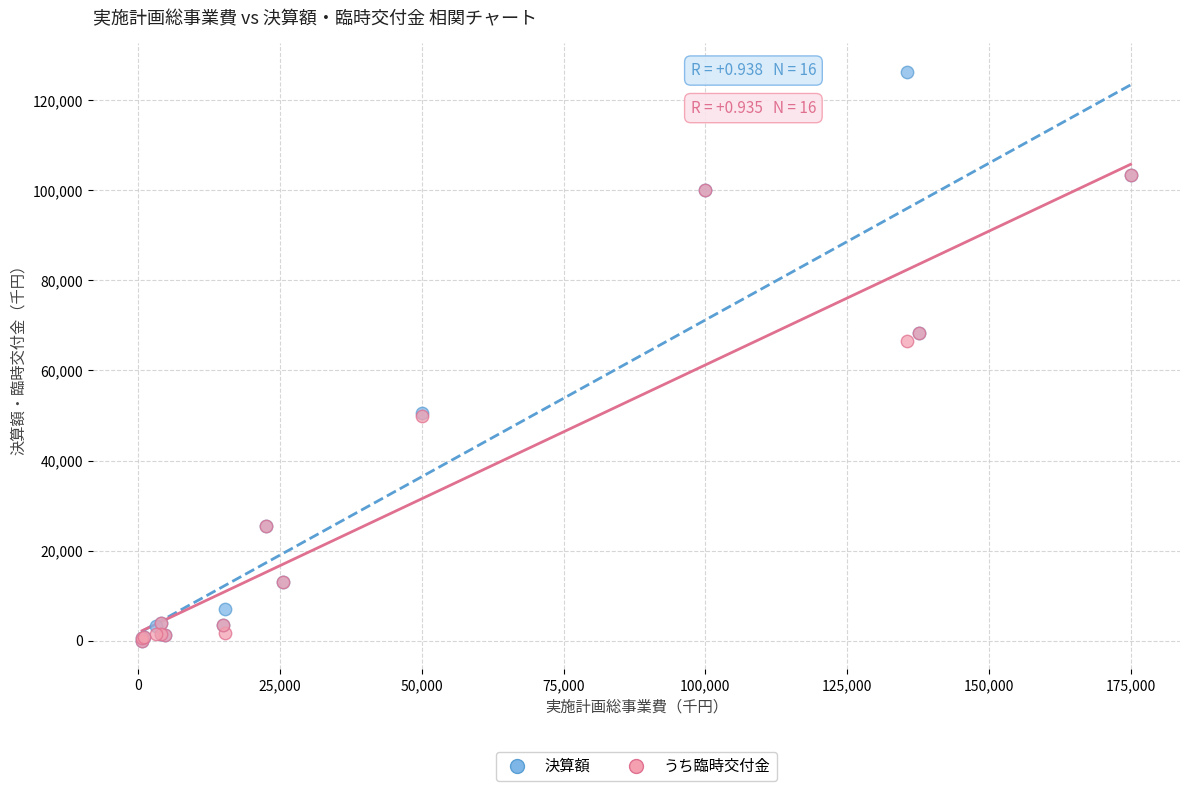

Across all series, what Y value is closest to 63175?

66519